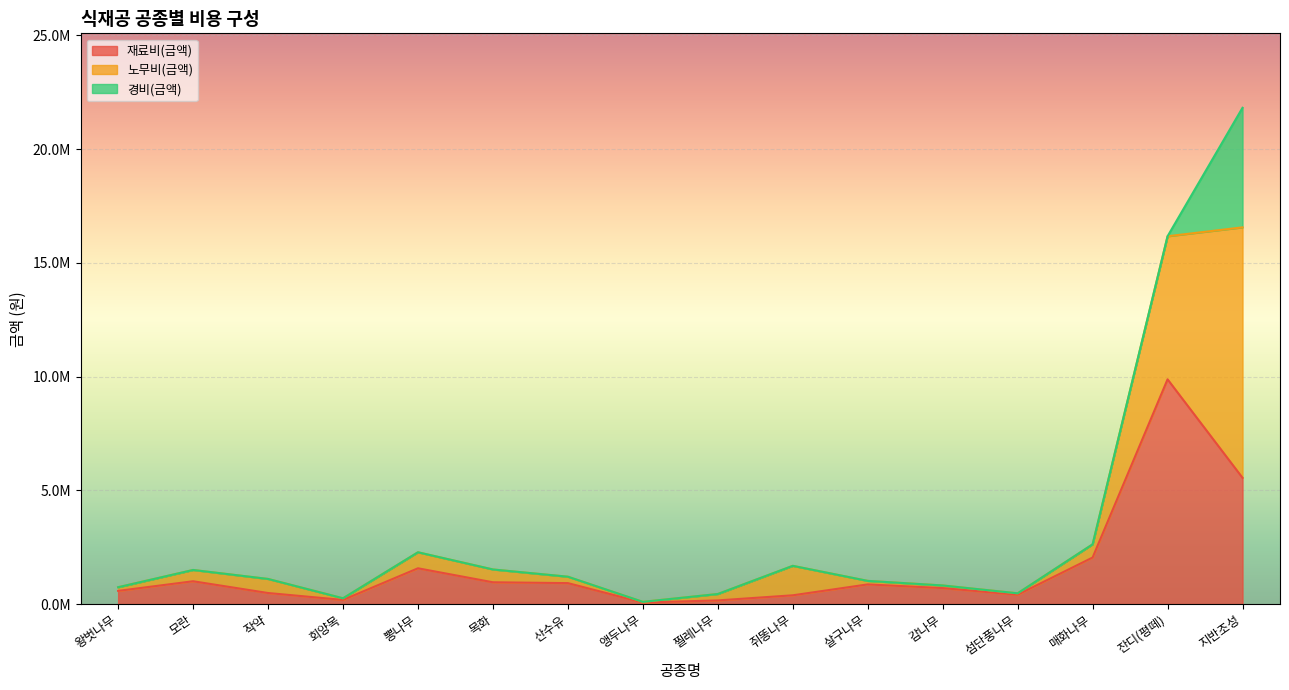

True or false: 노무비(금액) and 재료비(금액) intersect in this chart.

False